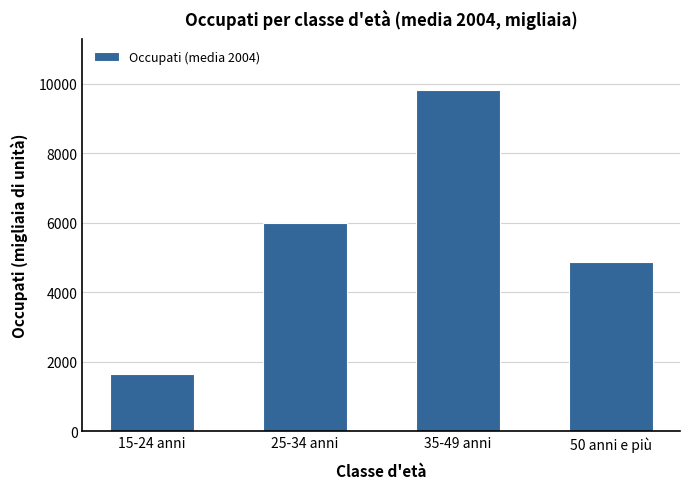

Read the value at 50 anni e più.

4863.7